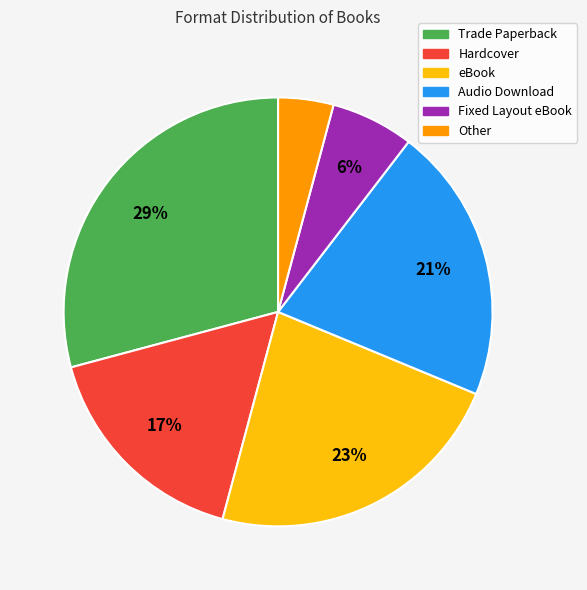

The eBook slice represents 11% of the pie. True or false?

False